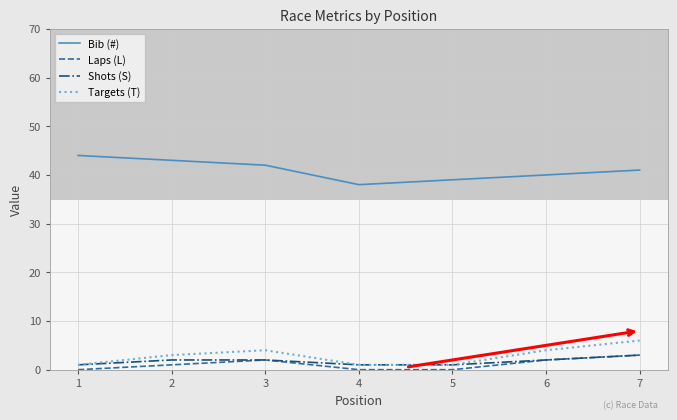

What is the value of the Targets (T) point at the 1st from the left?

1